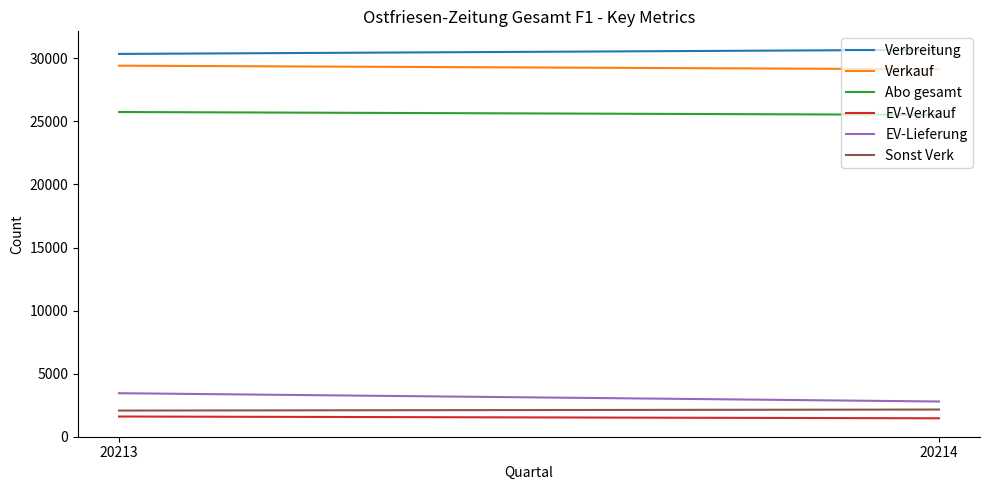

Which series has the largest range (max minus min)?

EV-Lieferung